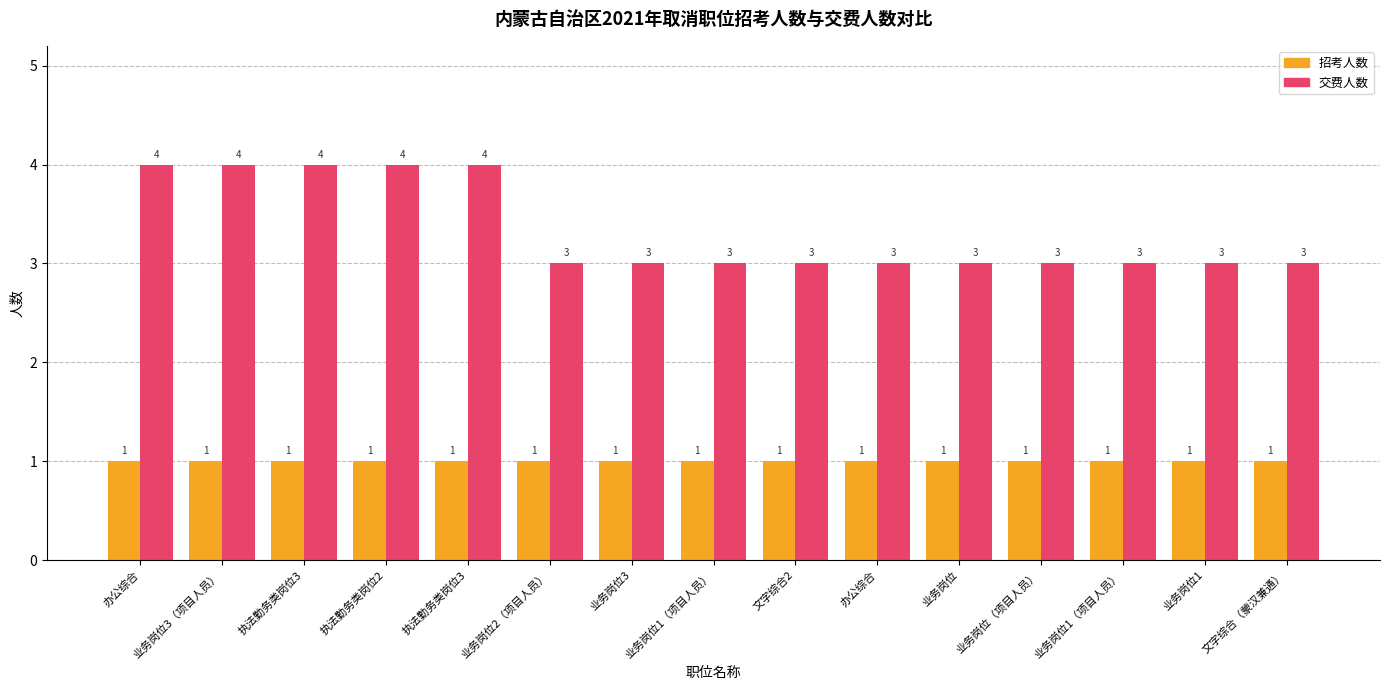

What value does the 招考人数 series have at 办公综合?

1